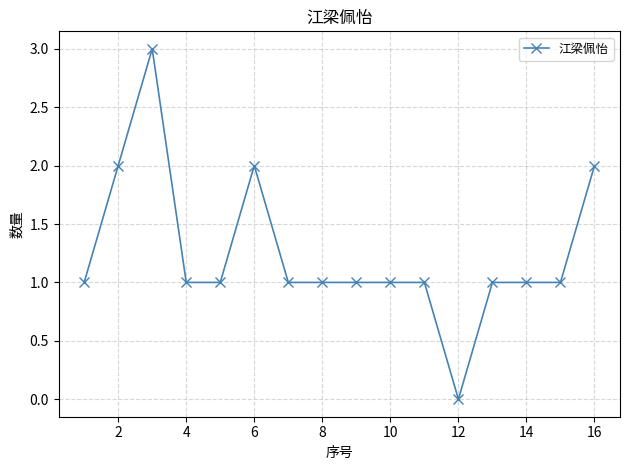

What is the sum of all values?

20